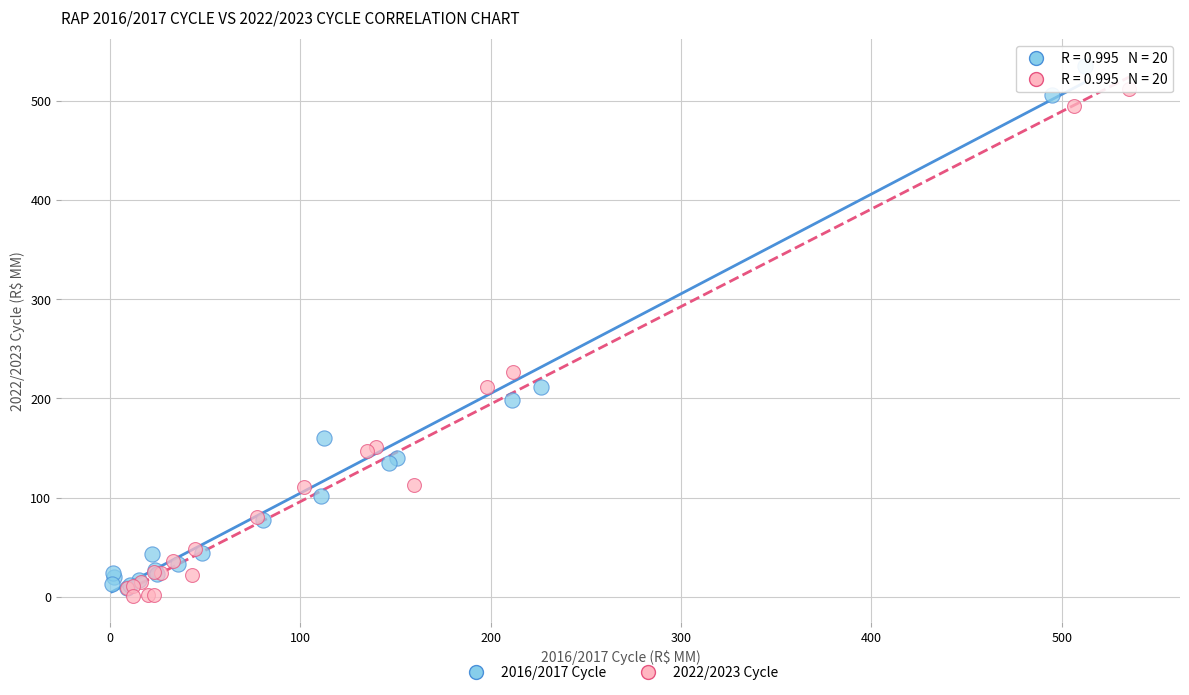

Which series contains the highest Y value?

2016/2017 Cycle